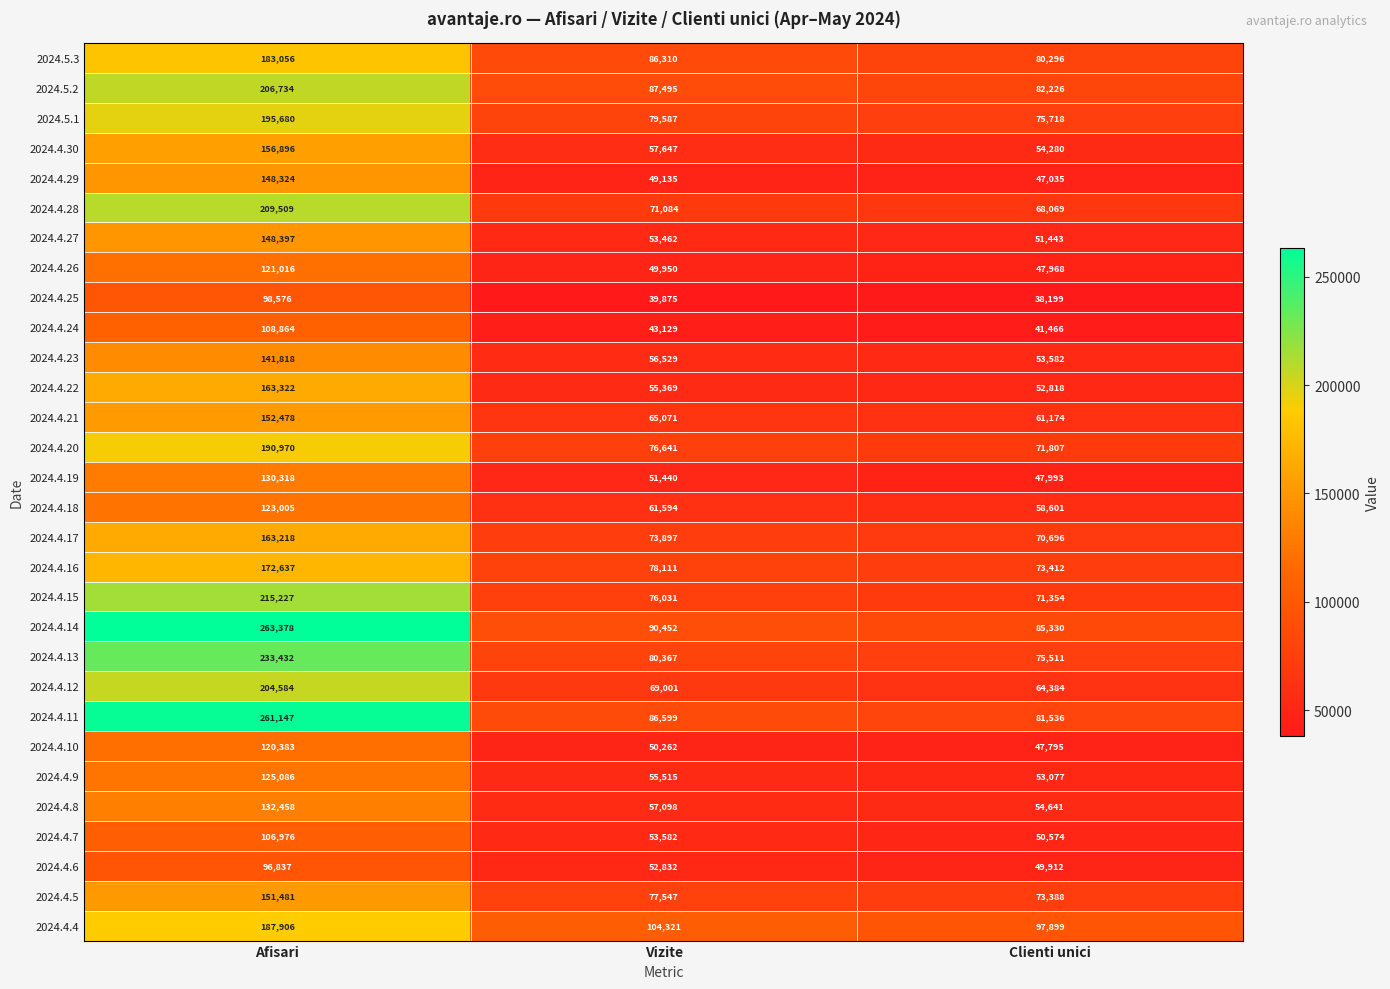

True or false: 2024.4.9 has a value of 83137 at Vizite.

False